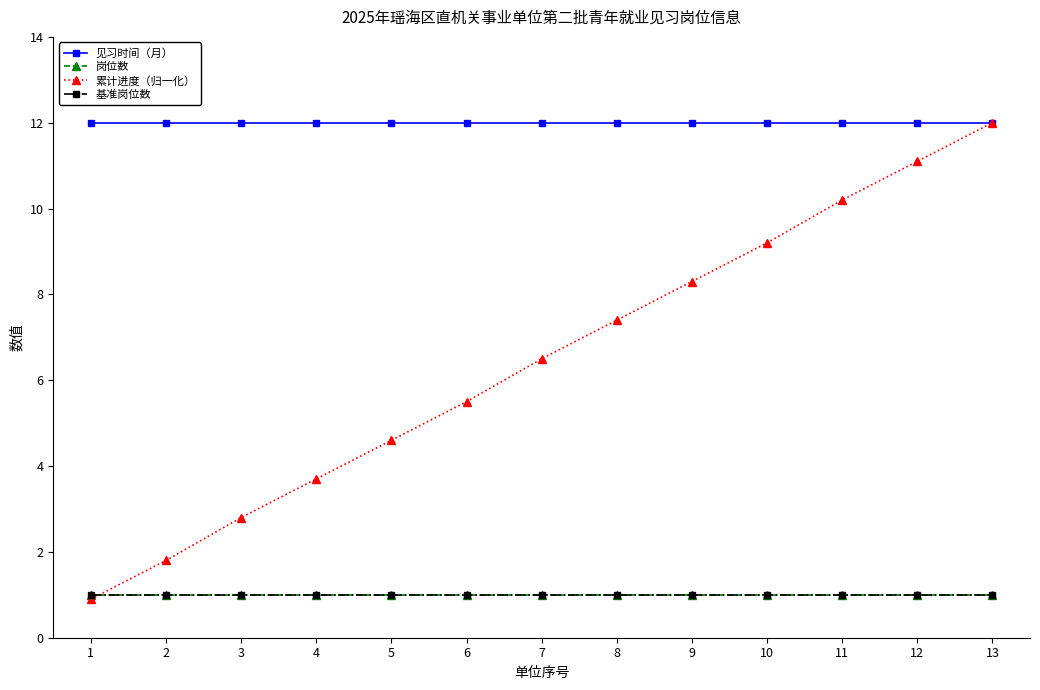

What are all the series names shown in the legend?

见习时间（月）, 岗位数, 累计进度（归一化）, 基准岗位数